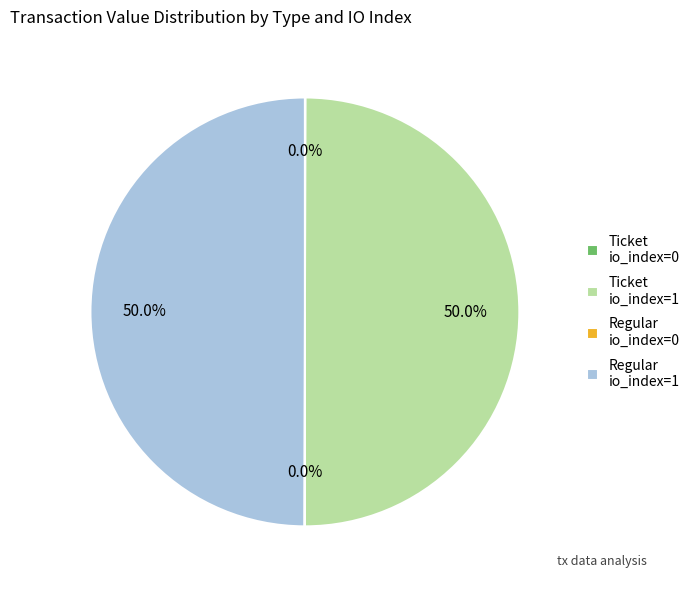

What portion of the pie excludes Ticket io_index=1?

50.0%